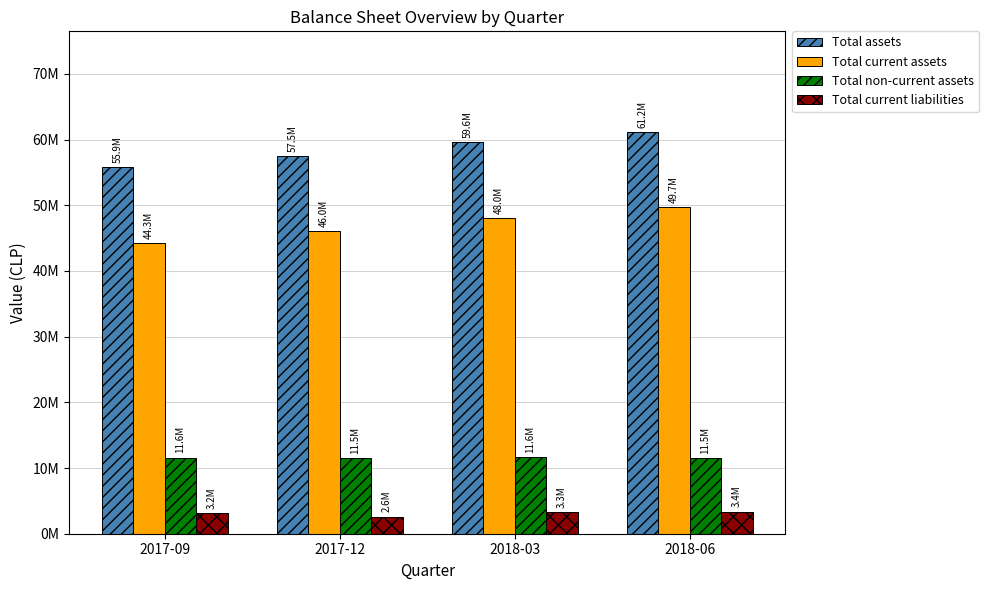

Which series has the largest range (max minus min)?

Total current assets